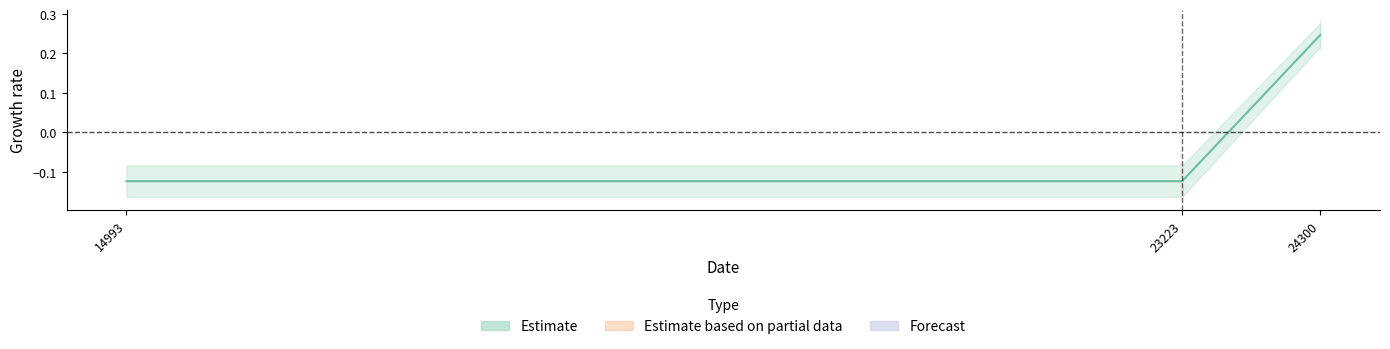

Does the chart have visible grid lines?

No